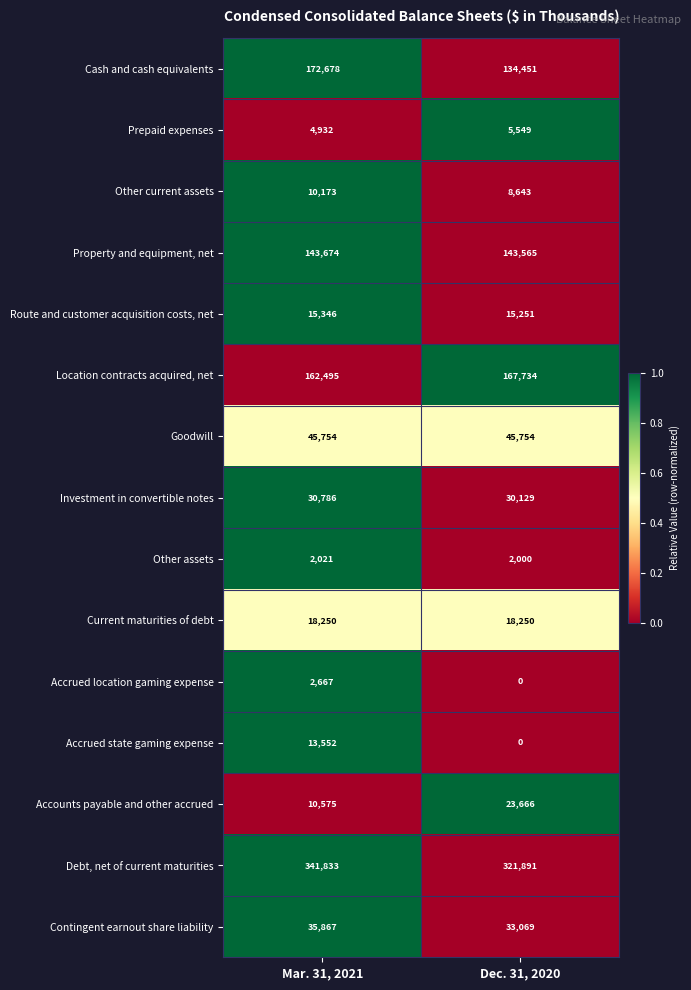

Count the number of data series in this chart.

15